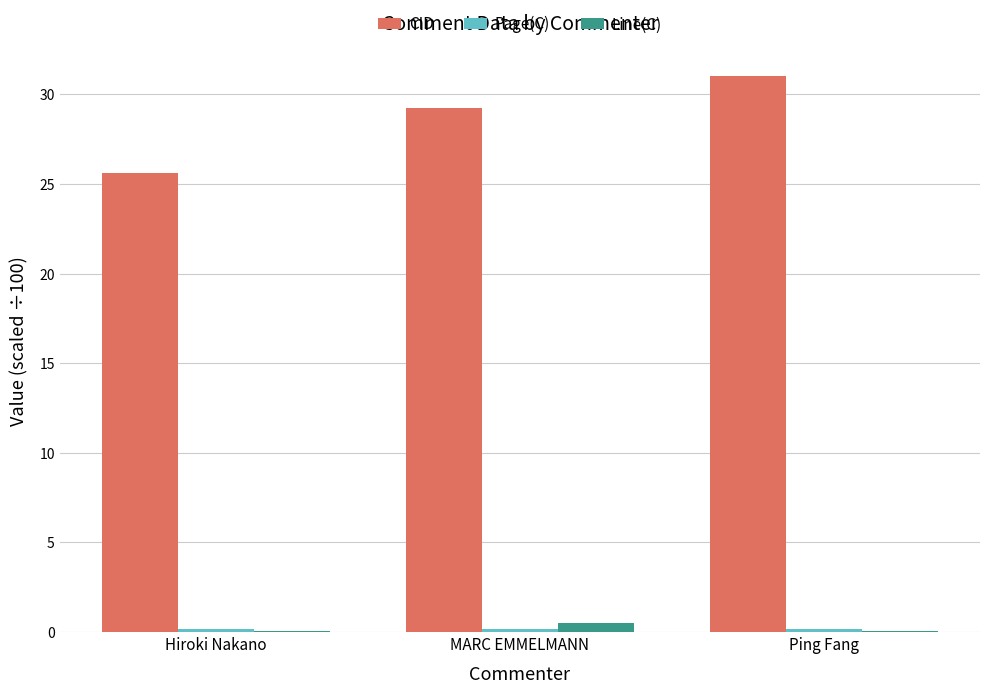

Which series changed the most between MARC EMMELMANN and Ping Fang?

CID